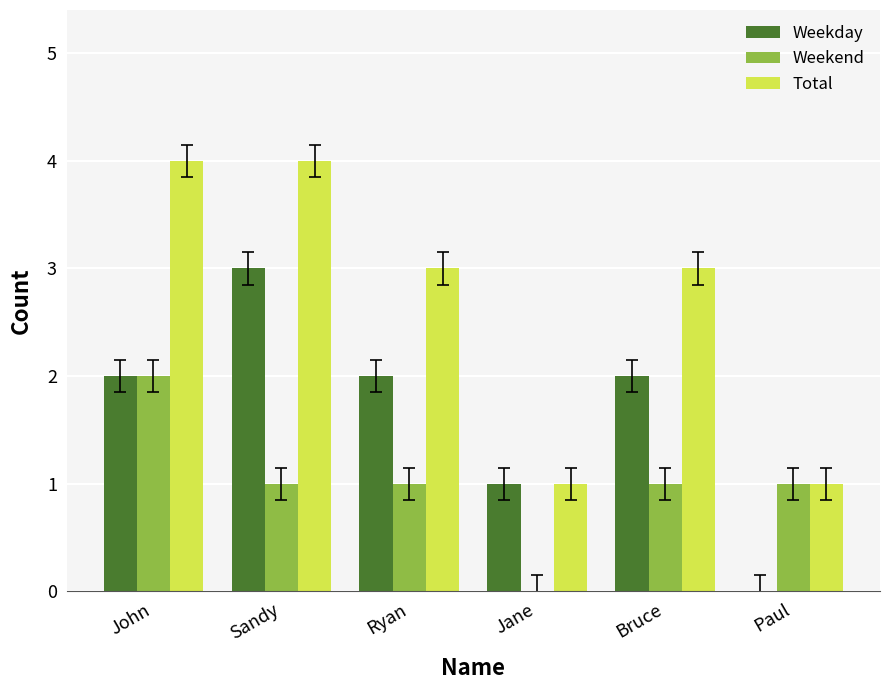

Between John and Paul, which series saw the biggest shift?

Total